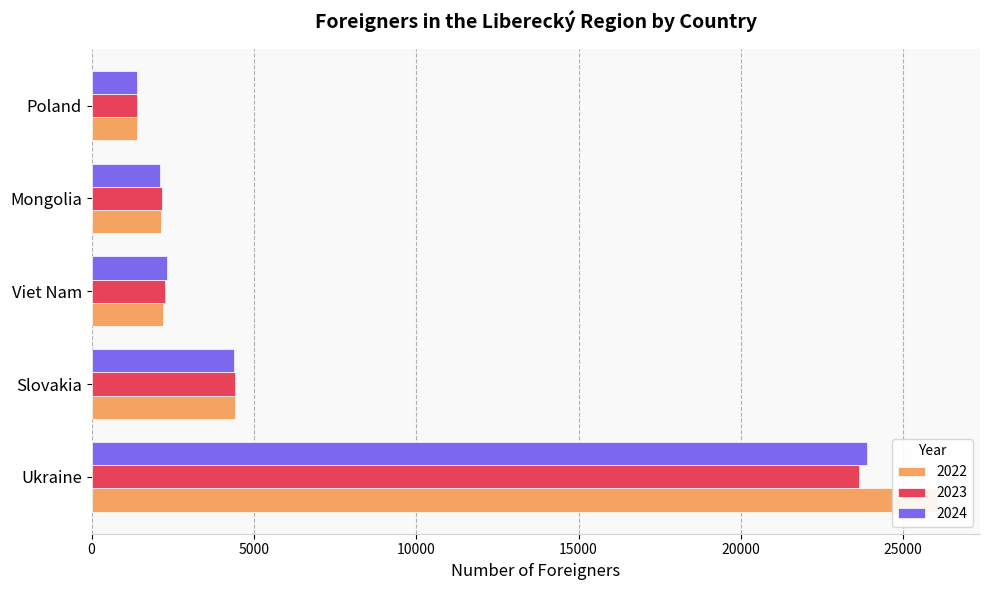

What is the smallest value displayed?

1394